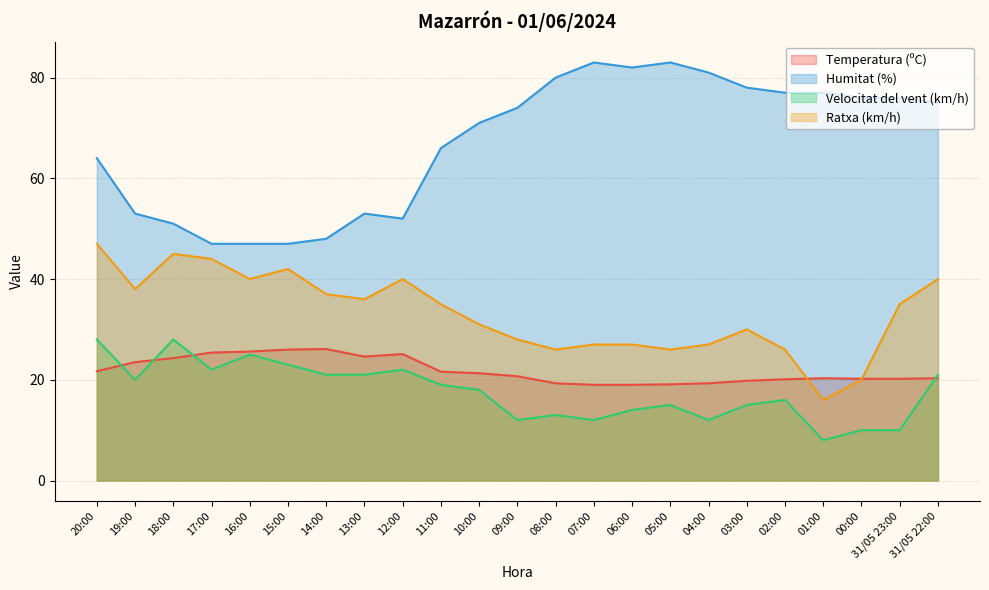

Which series changed the most between 09:00 and 31/05 23:00?

Ratxa (km/h)